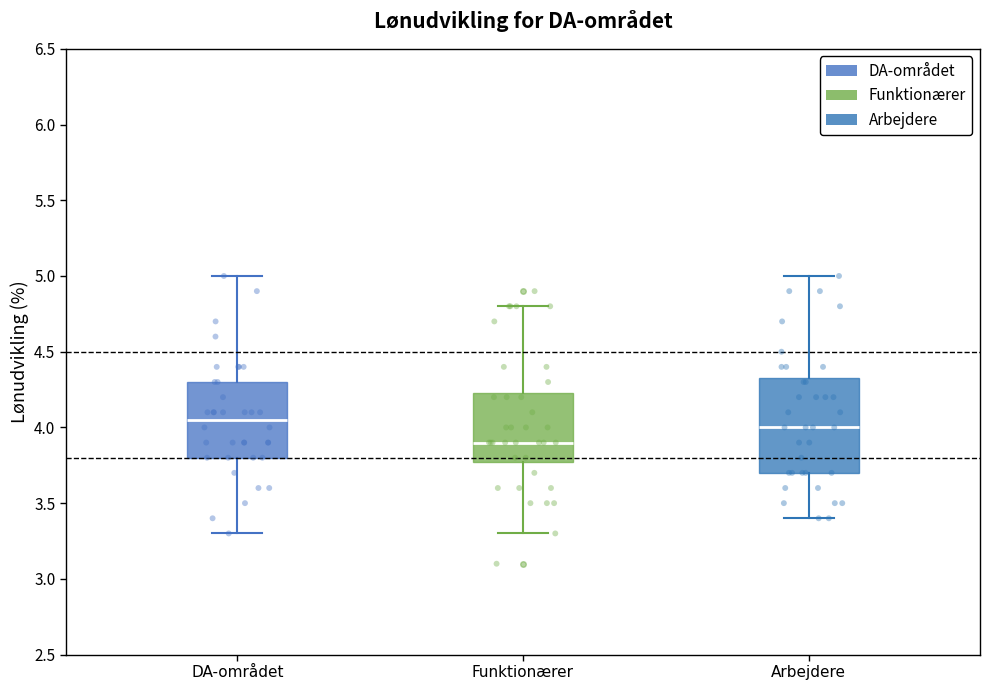

Reading left to right, read every box against the y-axis: the position of its median line, the range the box covers, and the ends of its whiskers. The values are not printed on the chart, so give them approximately, as read against the axis.

DA-området: median 4.05, box 3.80 to 4.30, whiskers 3.30 to 5.00
Funktionærer: median 3.90, box 3.80 to 4.25, whiskers 3.30 to 4.80
Arbejdere: median 4.00, box 3.70 to 4.35, whiskers 3.40 to 5.00